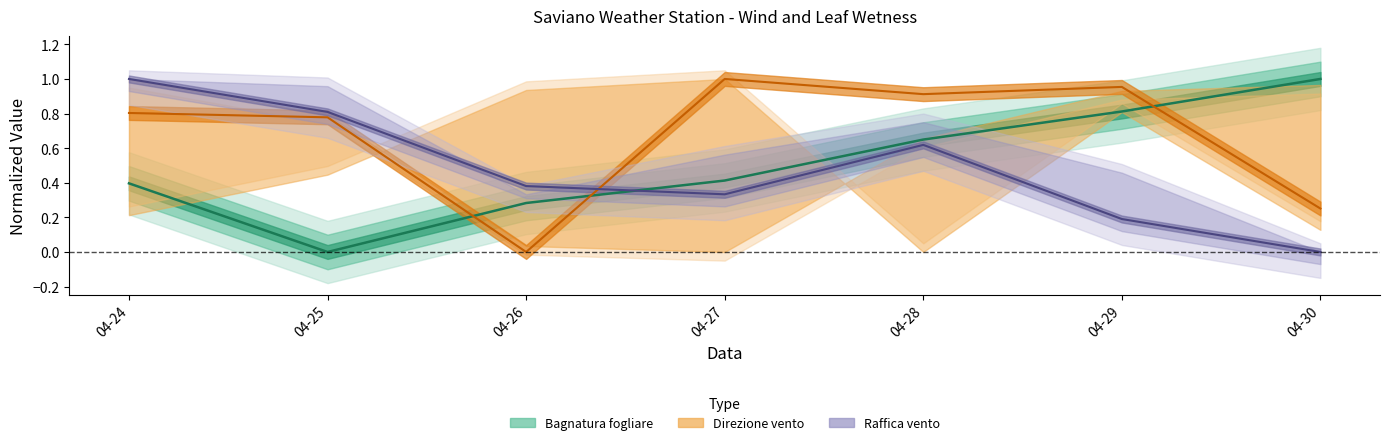

Which series changed the most between 04-25 and 04-29?

Bagnatura fogliare